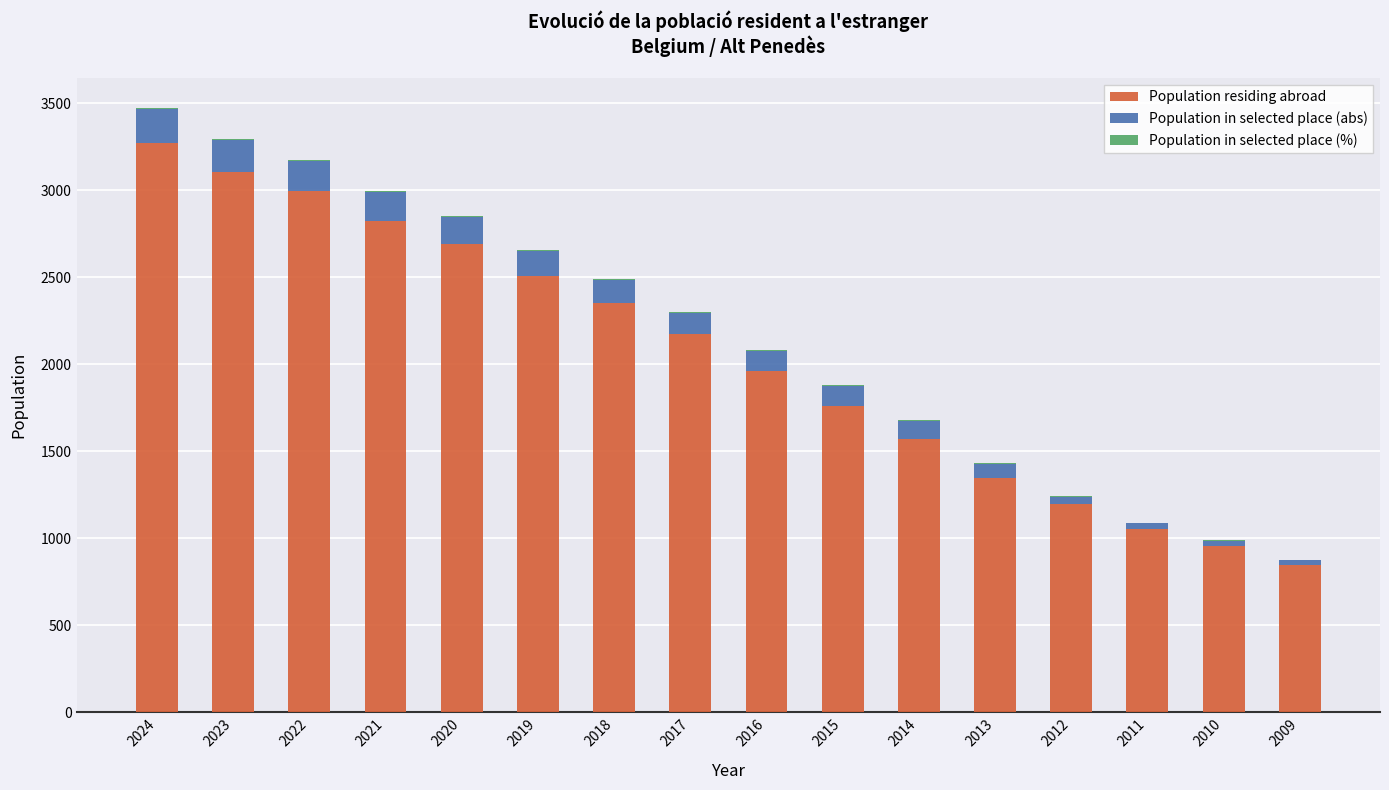

Is it true that Population residing abroad equals 677.1 at 2018?

False